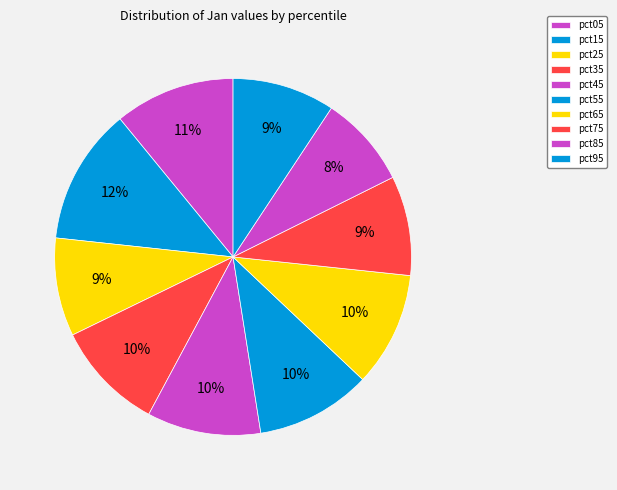

The pct75 slice represents 2% of the pie. True or false?

False